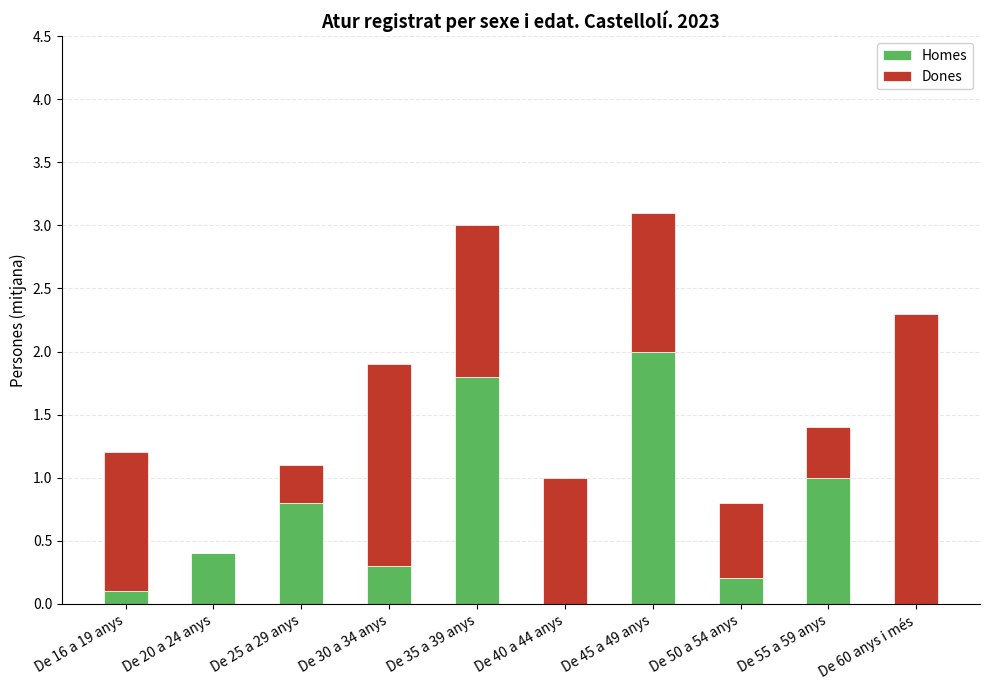

What is the total value across all series at De 40 a 44 anys?

1.0